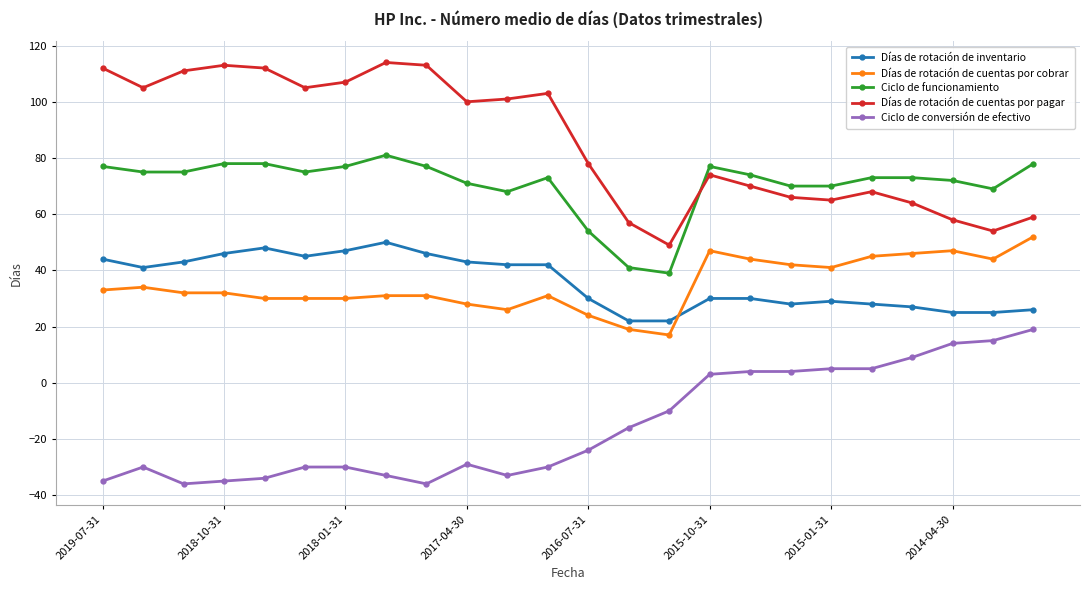

True or false: Ciclo de conversión de efectivo and Ciclo de funcionamiento cross at least once.

False